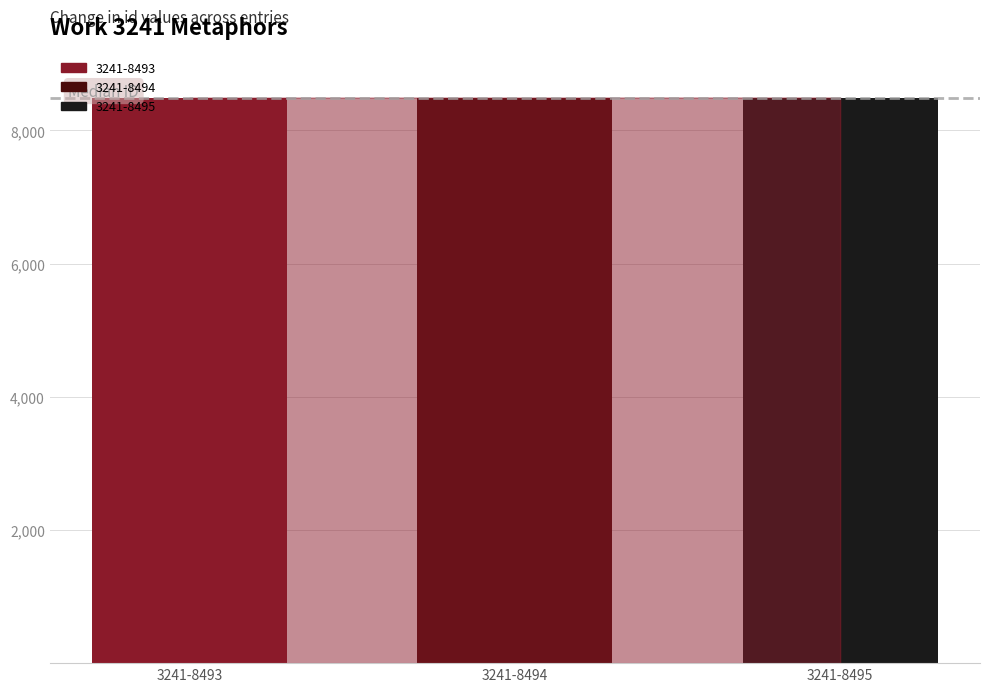

What is the highest value of the 3241-8495 series?

8495